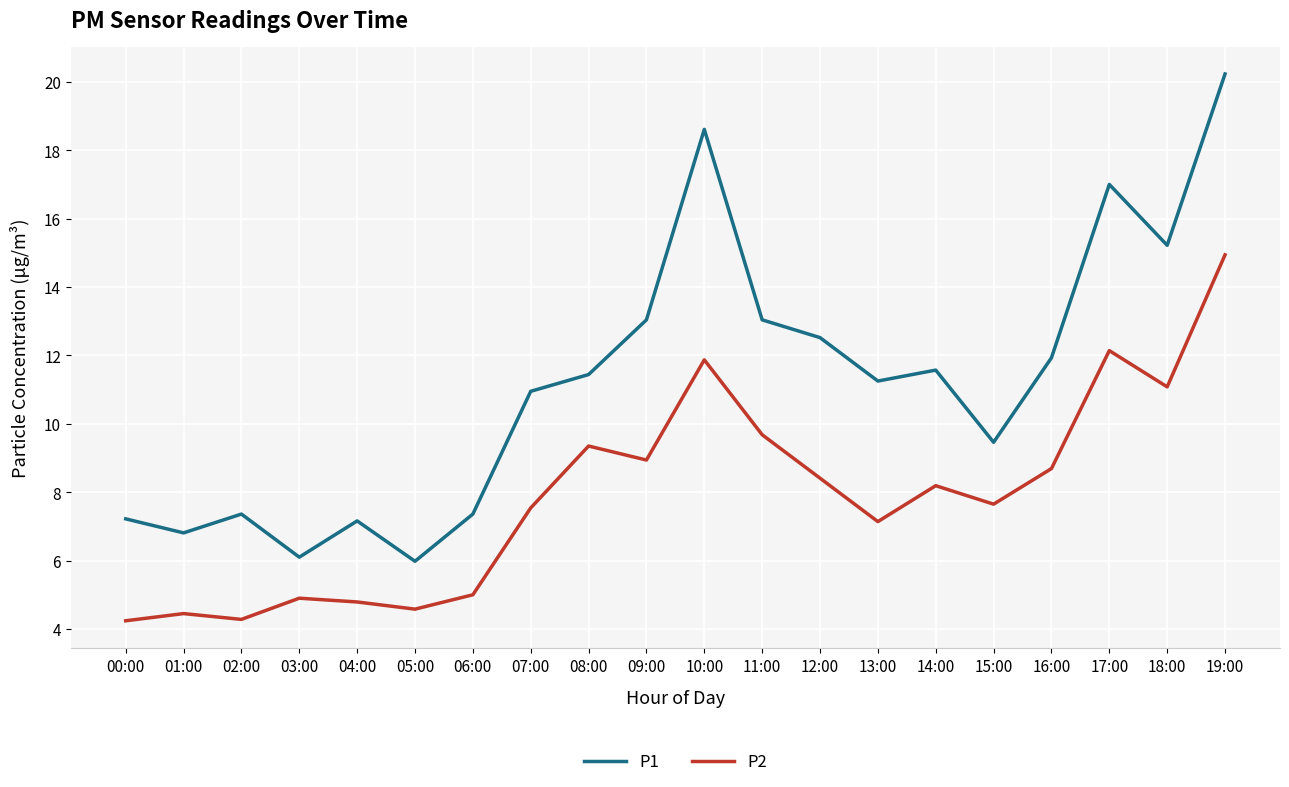

What is the total value across all series at 01:00?

11.3